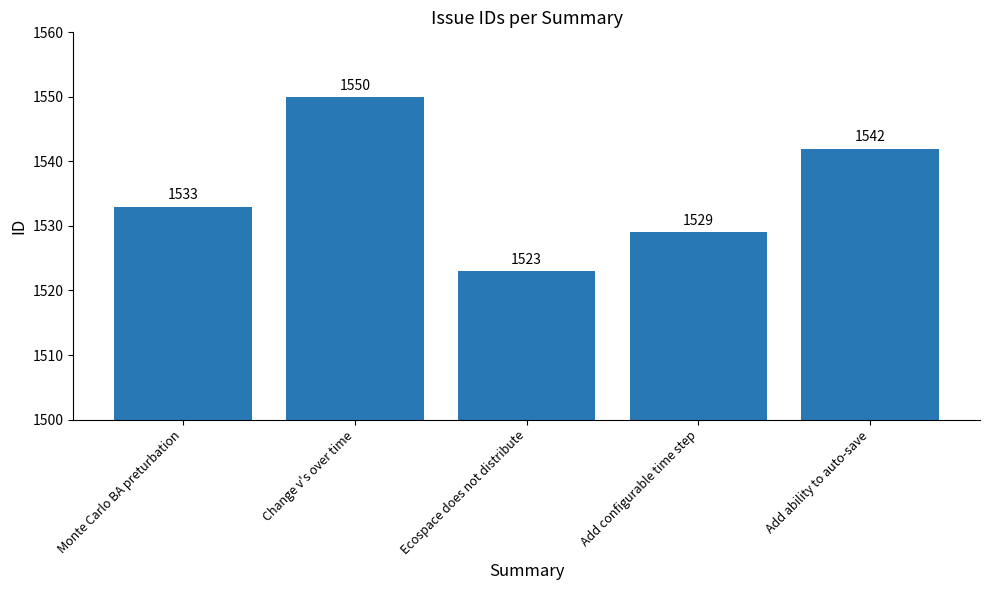

Which has a higher value, Ecospace does not distribute or Add configurable time step?

Add configurable time step